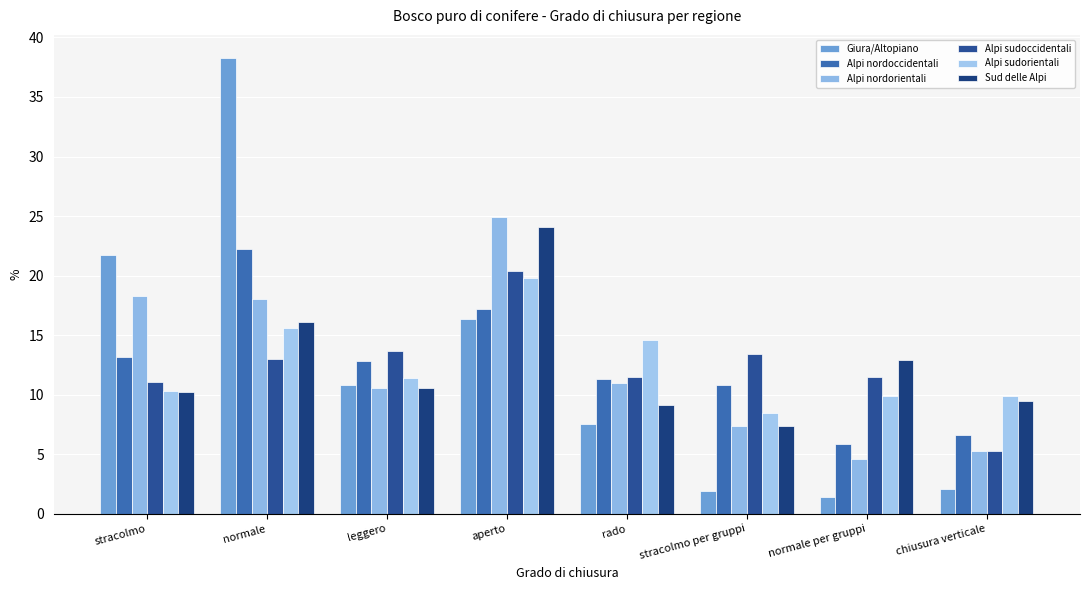

Does the chart contain any negative values?

No